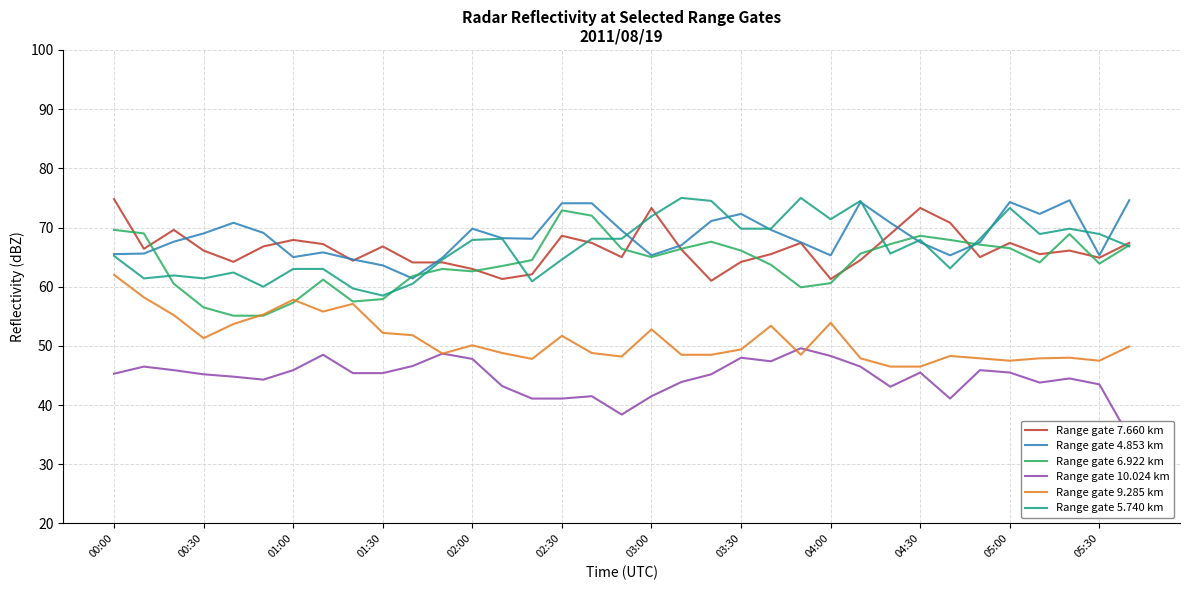

What is the difference between the second highest and second lowest values in the Range gate 9.285 km series?

11.7